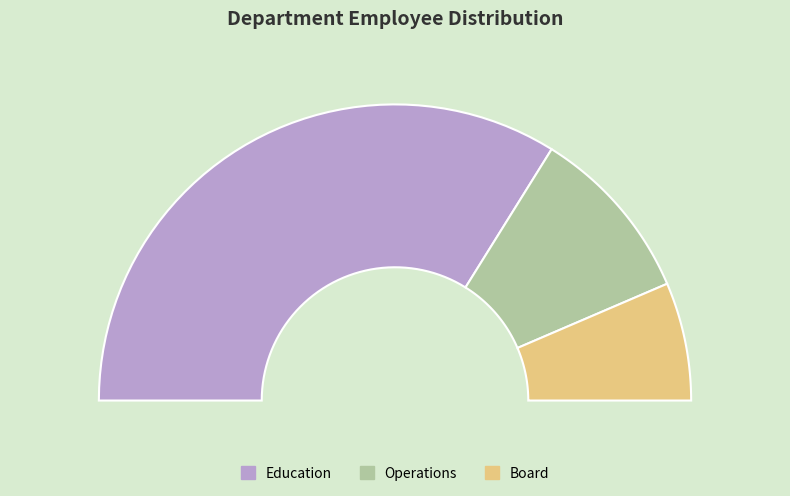

Is it true that Board is 24% of the pie?

False